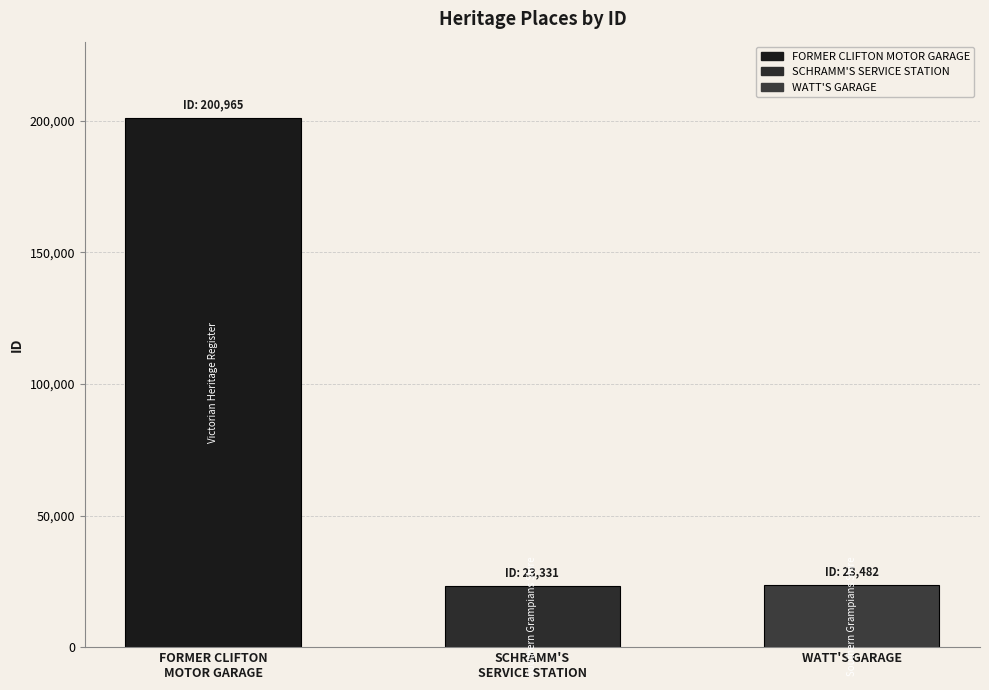

What is the smallest value displayed?

23331